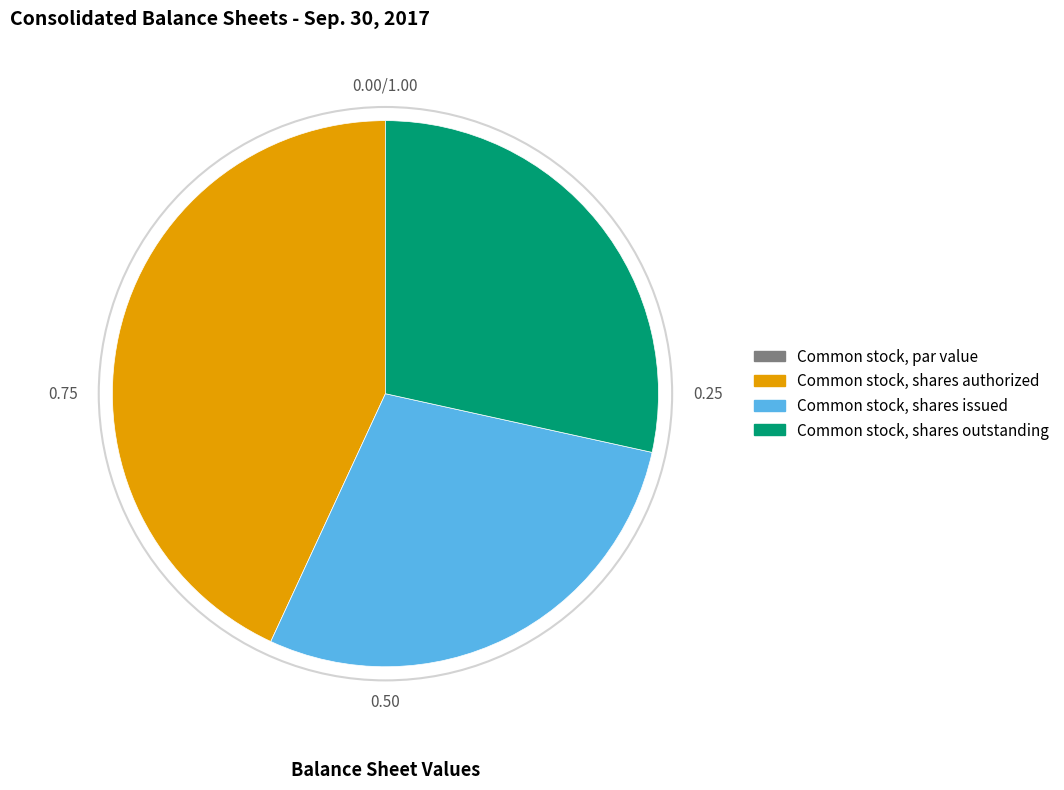

Which slice is the largest?

Common stock, shares authorized